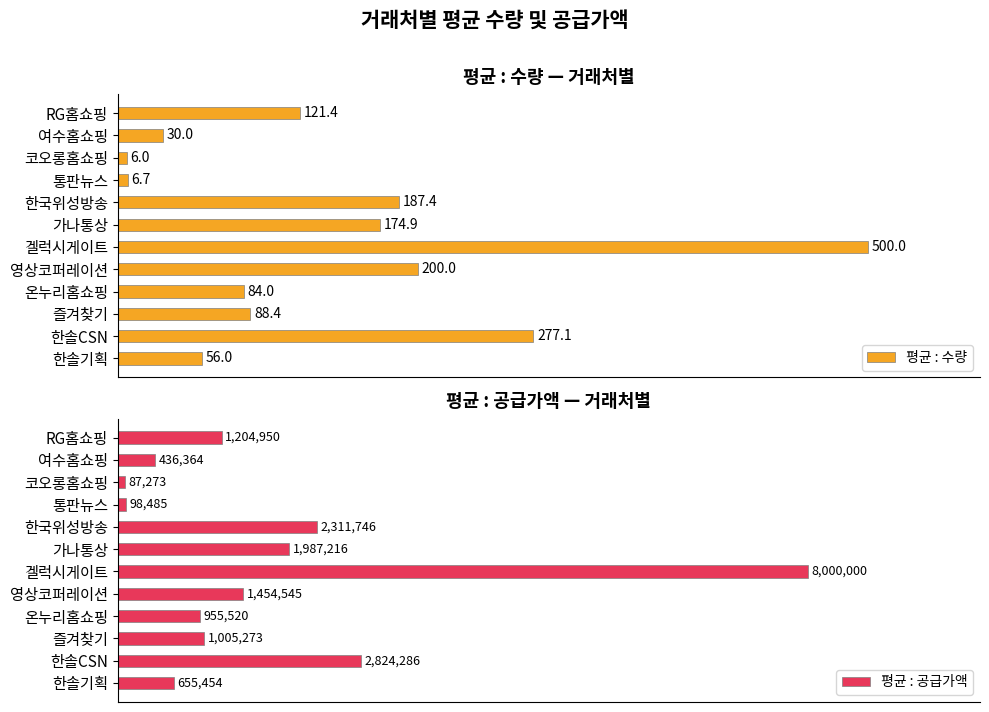

Is it true that 평균 : 수량 equals 2.0 at 코오롱홈쇼핑?

False